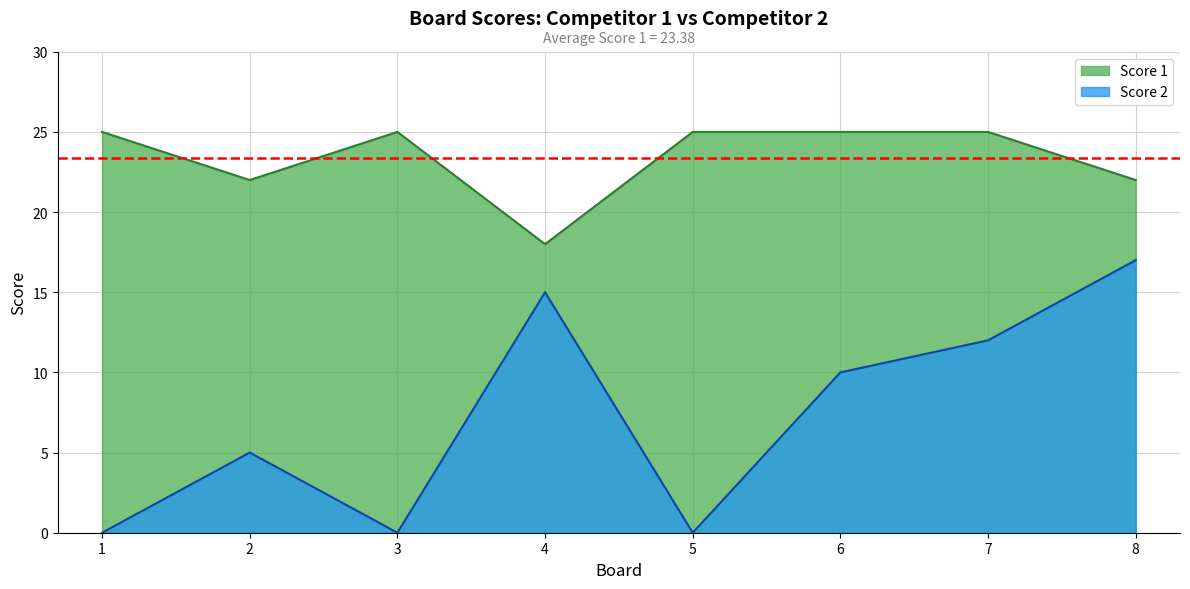

True or false: Score 2 and Score 1 intersect in this chart.

False